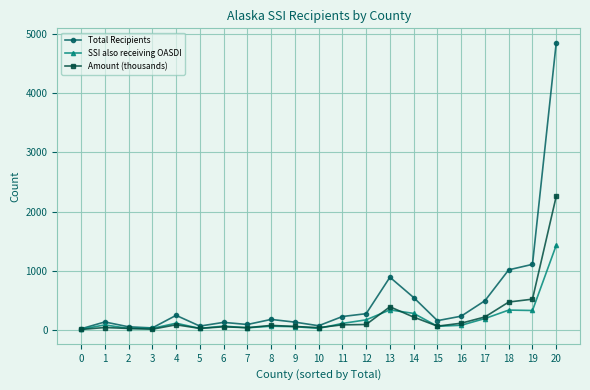

At how many categories does at least one series exceed 3815?

1